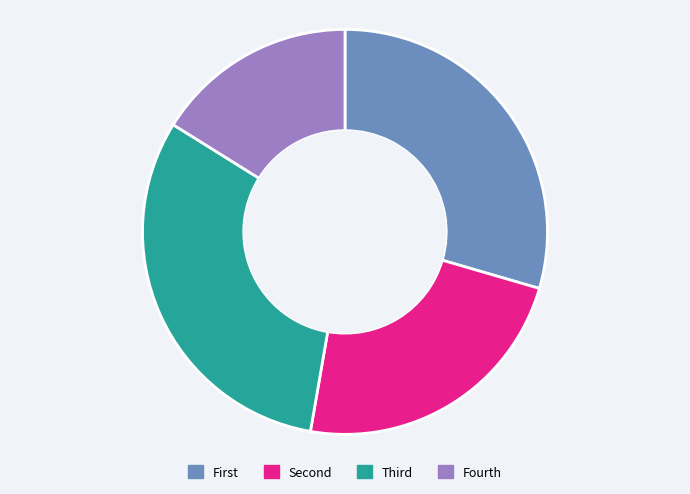

Does any single category account for the majority?

No